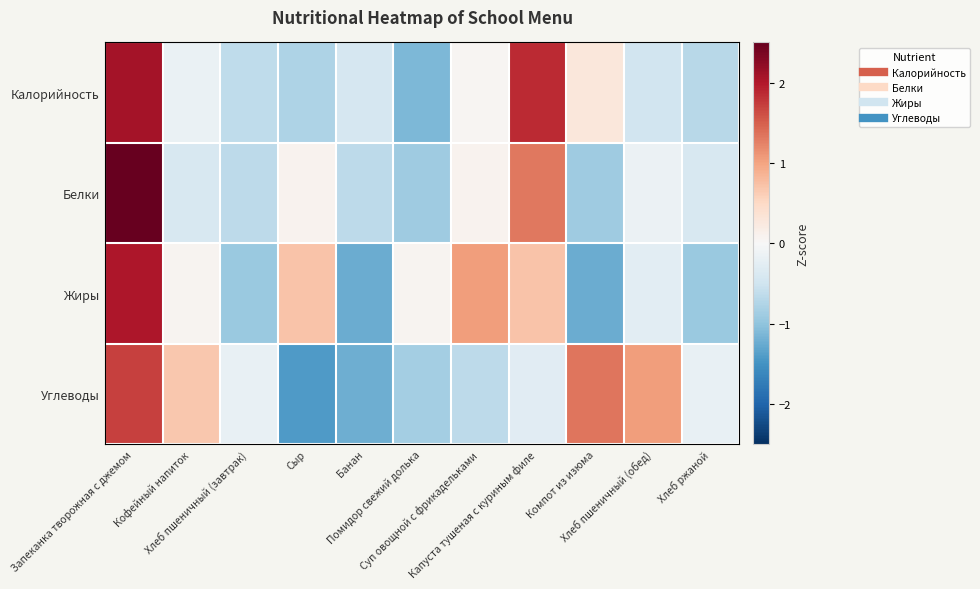

What is the total value across all series at Помидор свежий долька?

-2.8